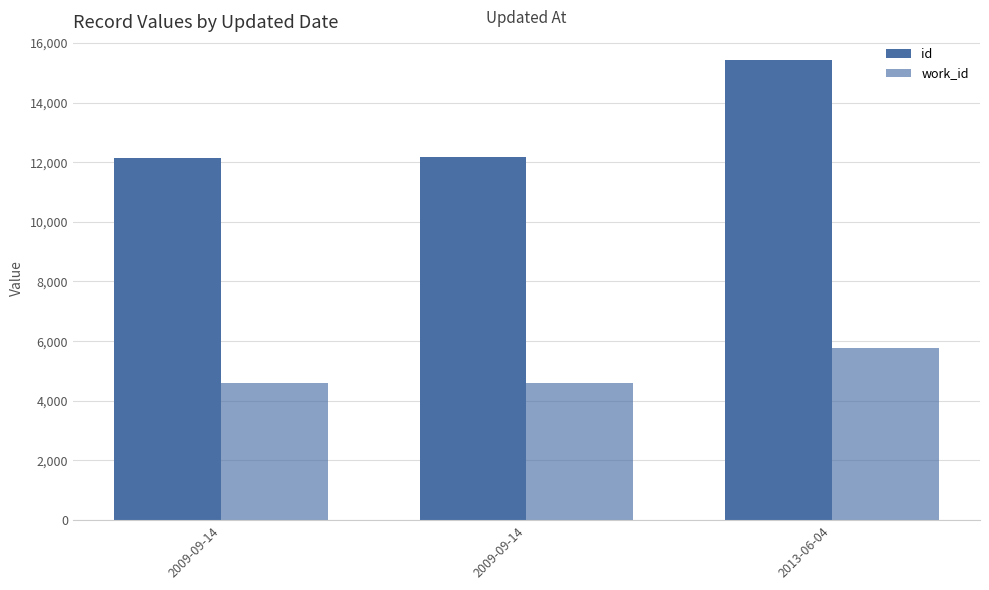

How many data points does each series have?

3